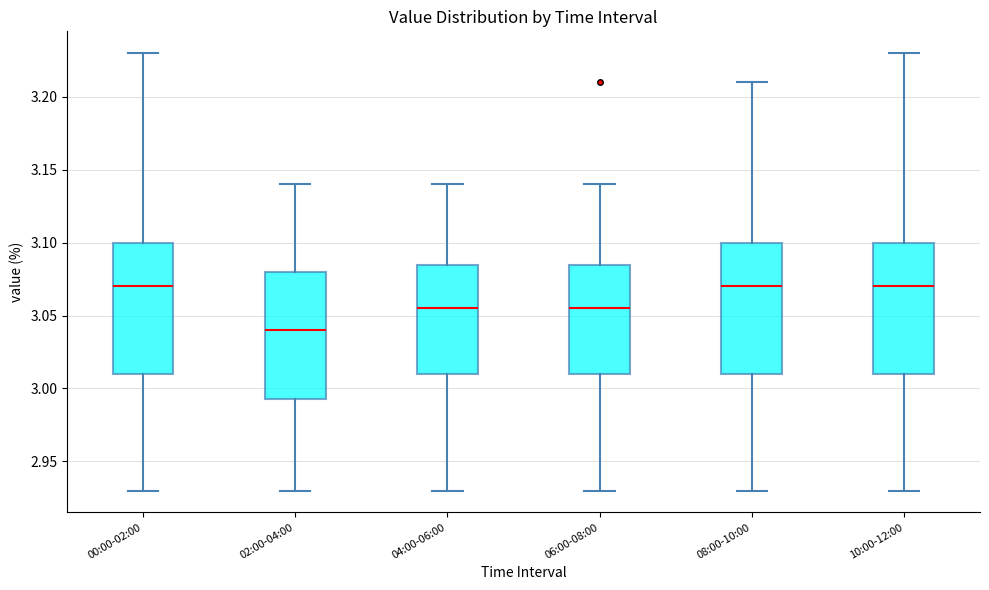

Where is the lower edge of the box for 00:00-02:00 on the y-axis? The values are not printed on the chart, so give them approximately, as read against the axis.

3.010